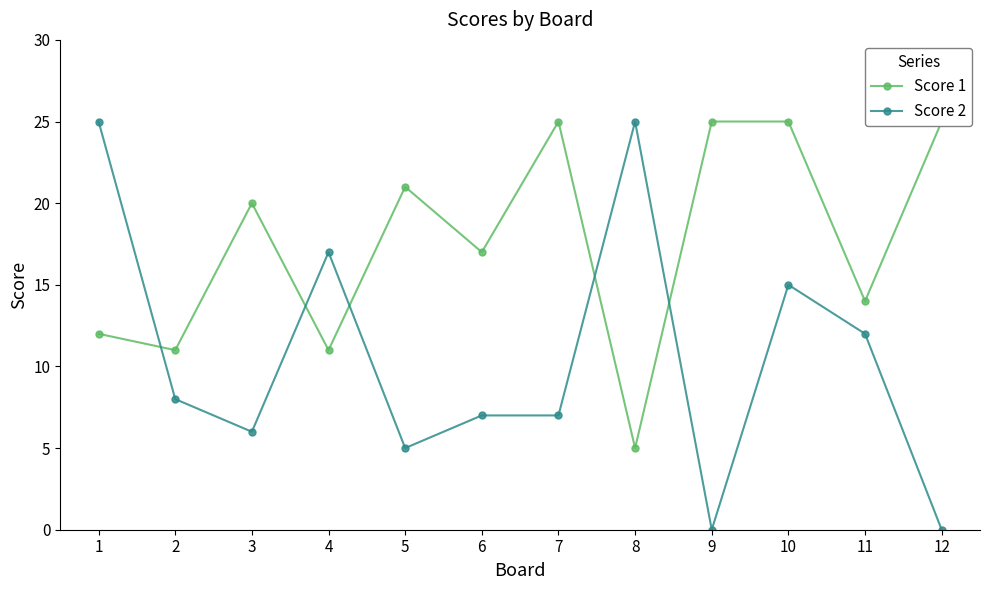

Which category has the highest value across all series?

7